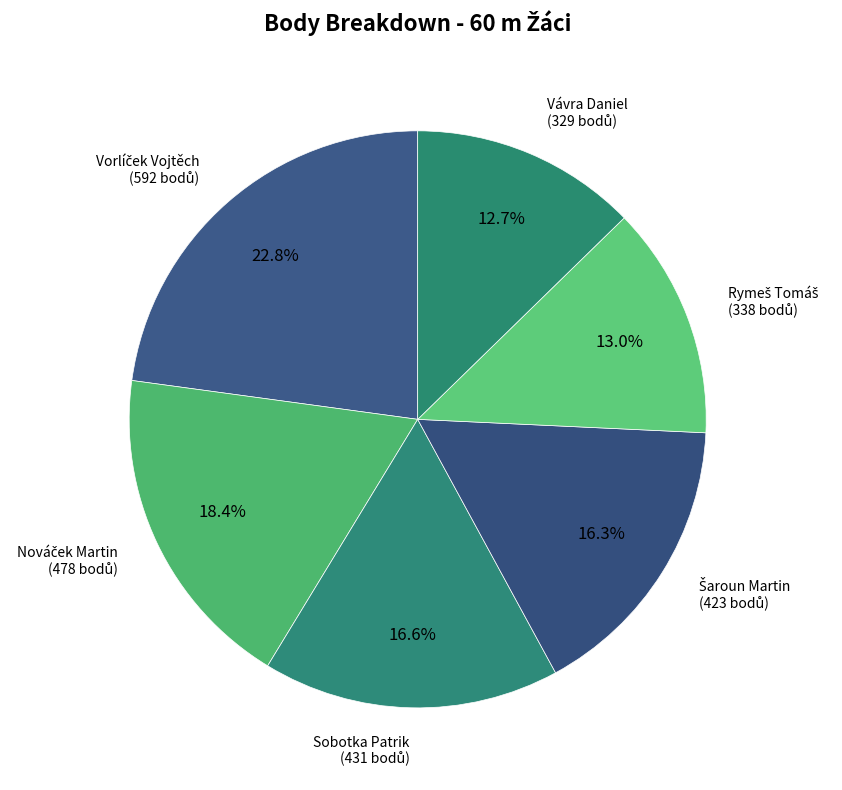

Which slice is the smallest?

Vávra Daniel